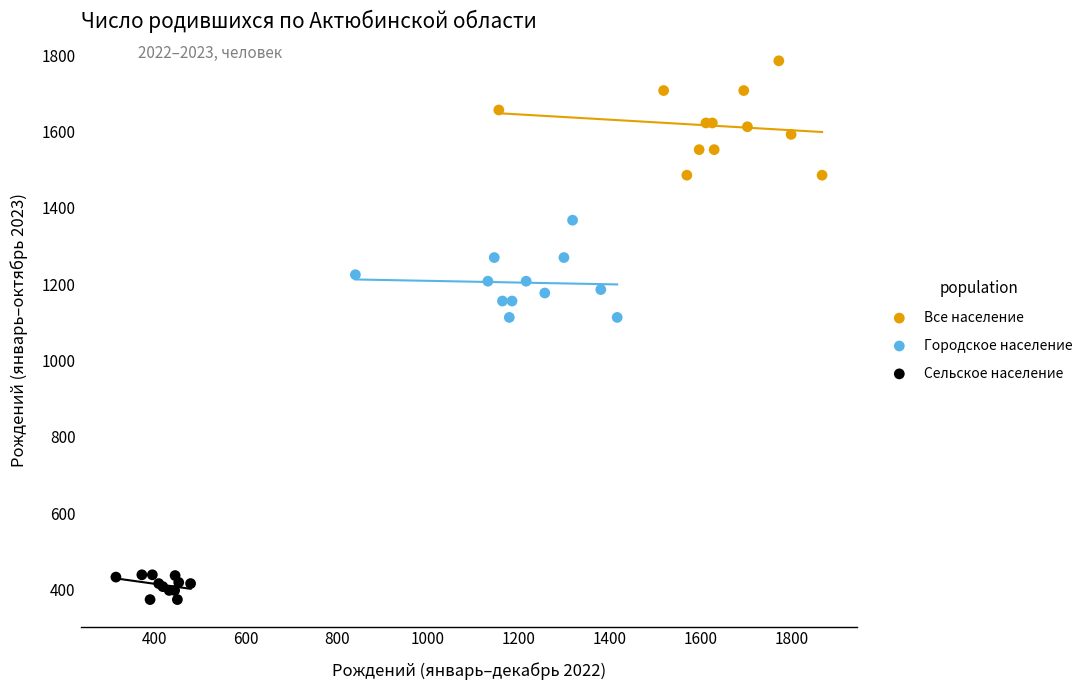

Which series reaches the minimum Y coordinate?

Сельское население